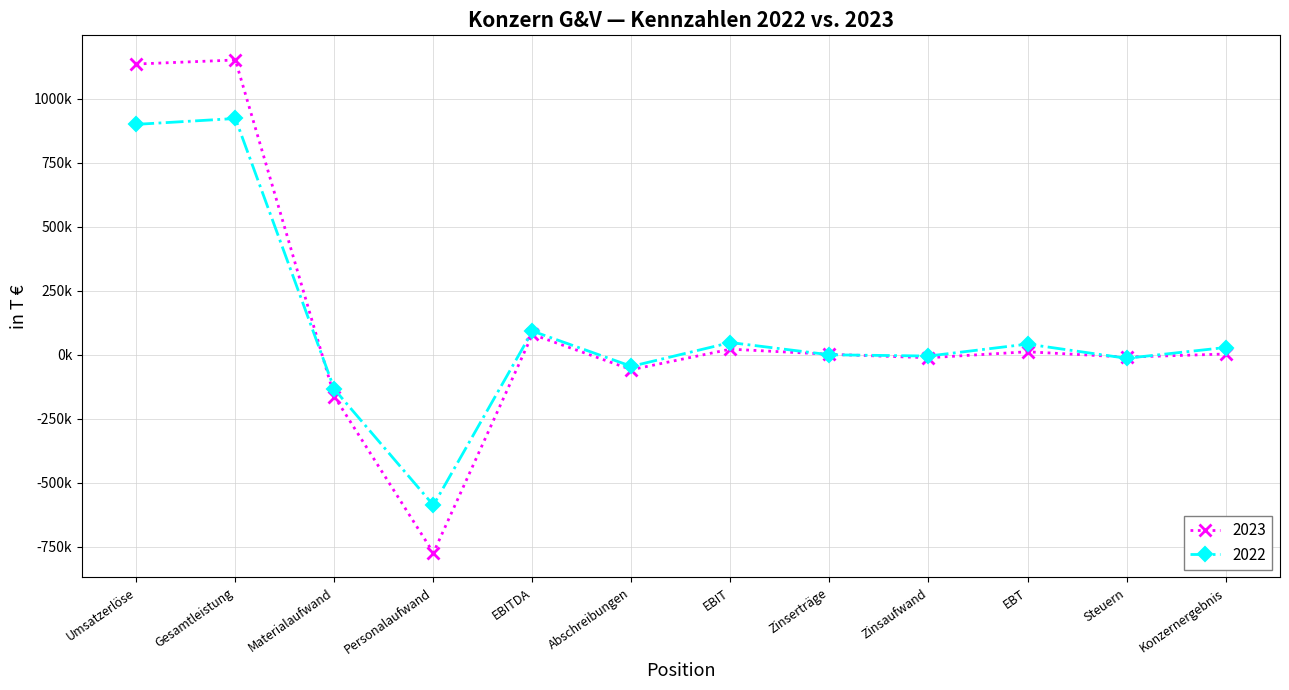

The value of 2023 at Abschreibungen is -57723. True or false?

True